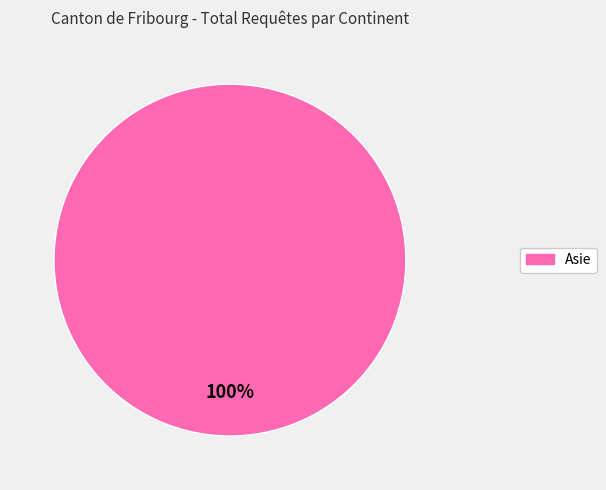

How many segments does this pie chart have?

1